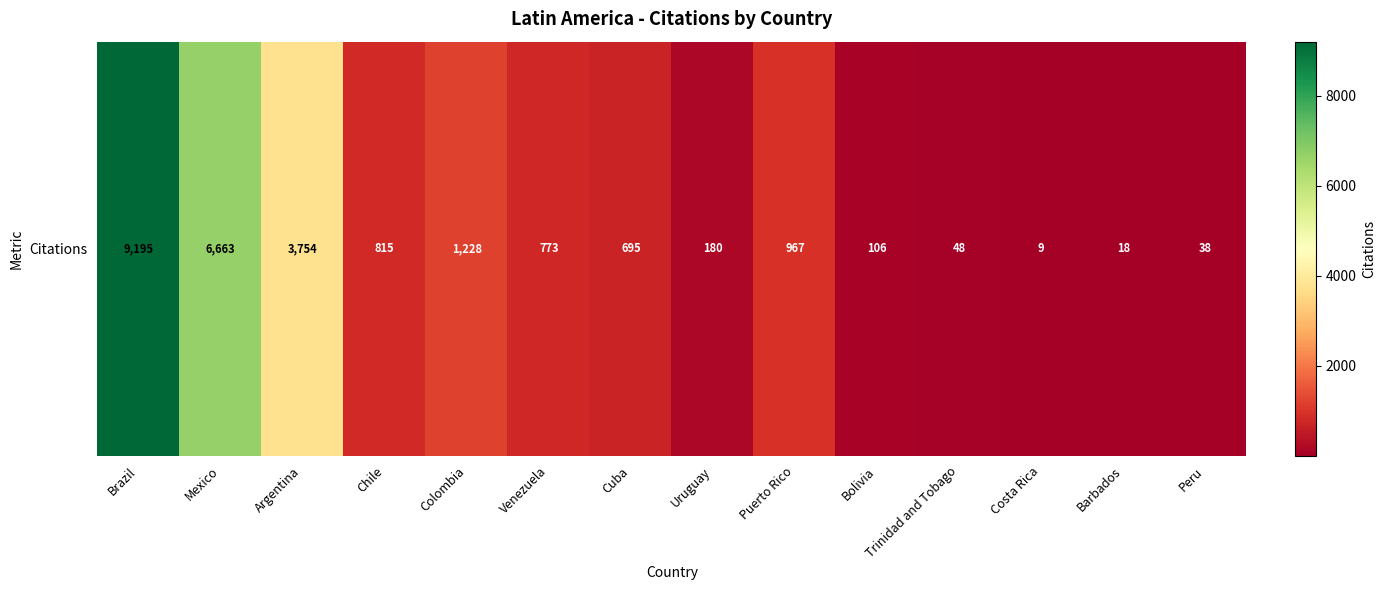

The value at Uruguay is 180. True or false?

True